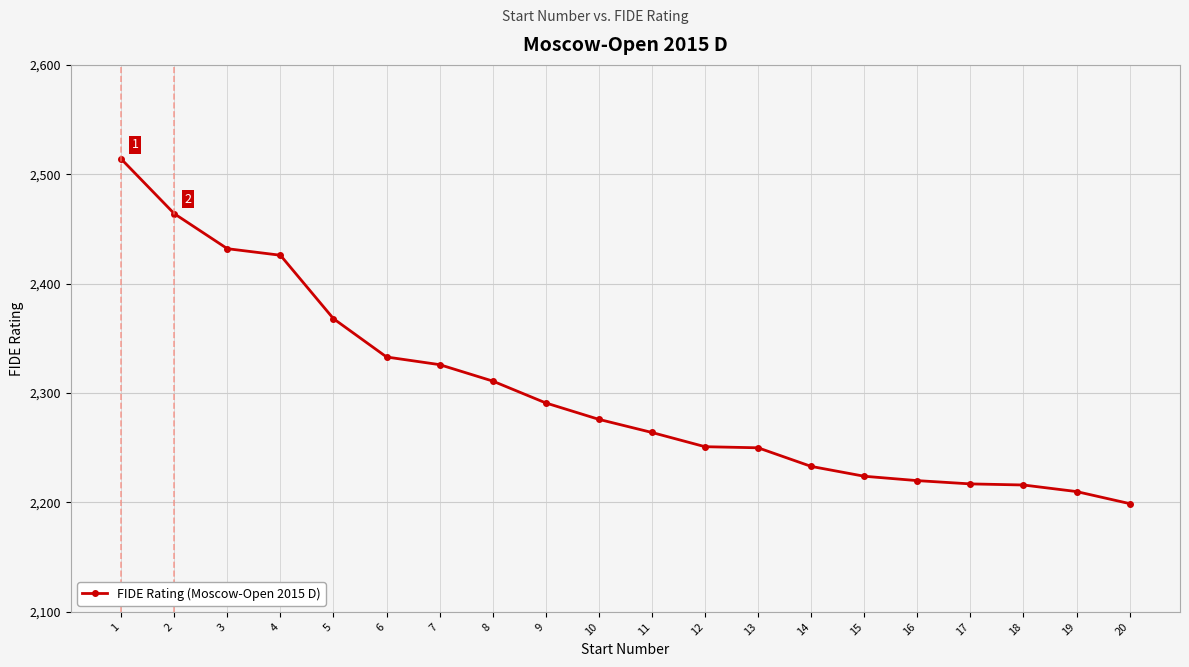

What is the difference between the values at 16 and 11?

44